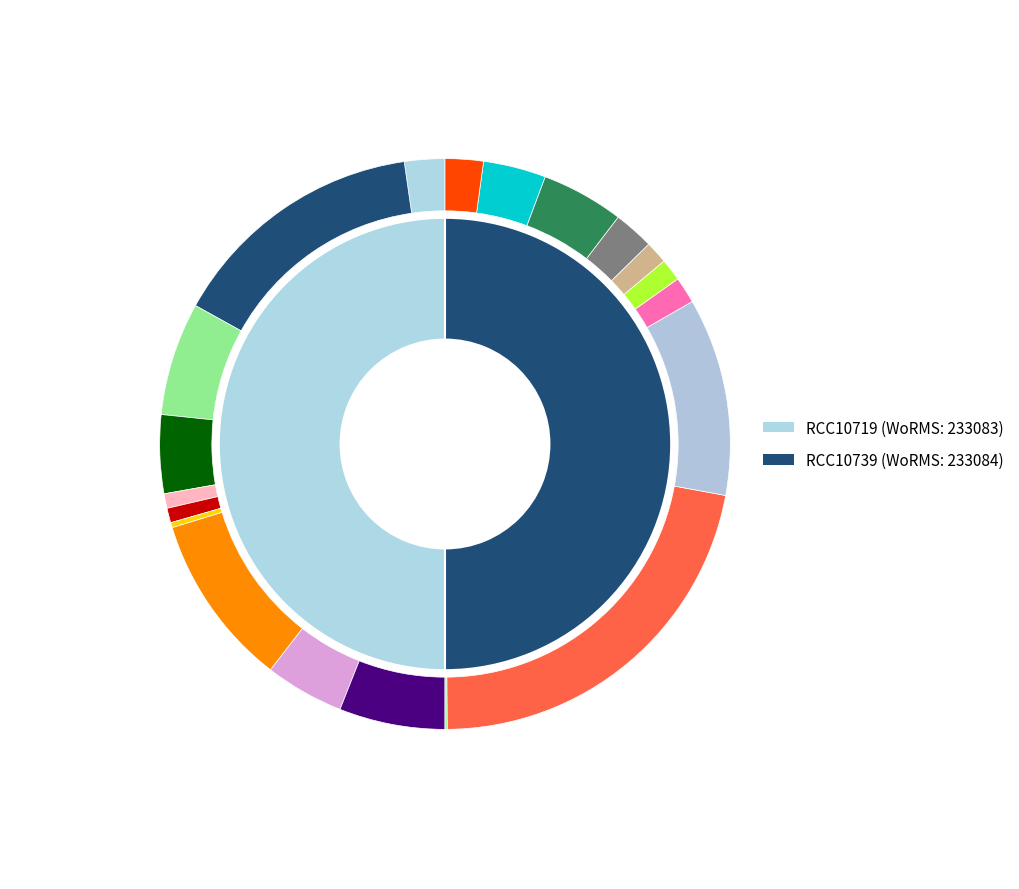

True or false: RCC10719 accounts for 41% of the total.

False